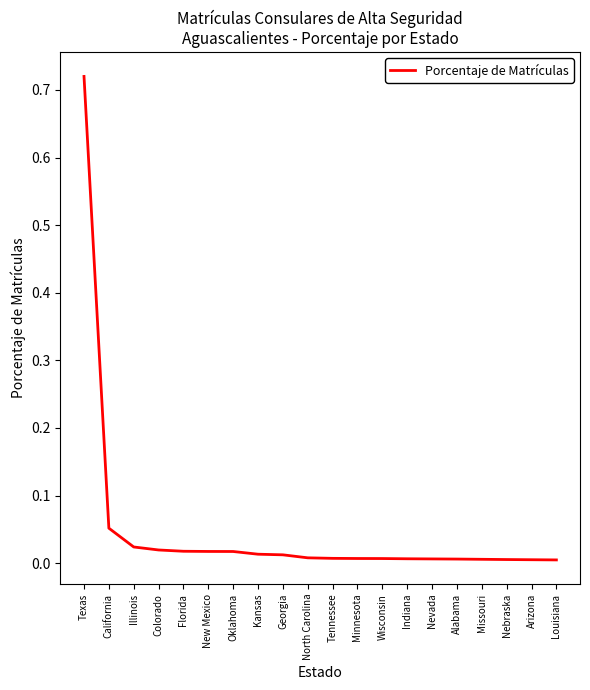

What position from the right is Minnesota?

9